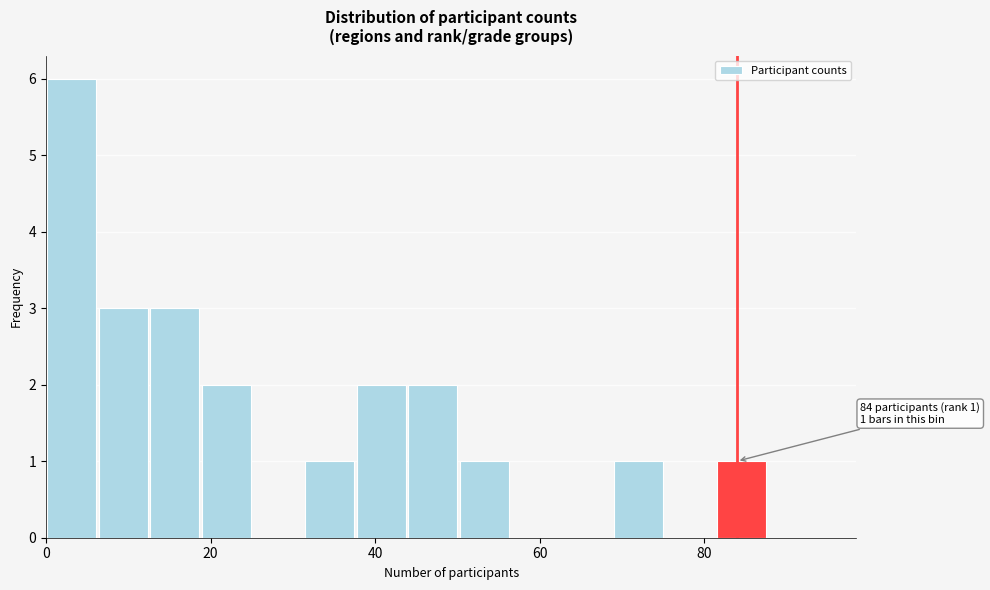

Read against the x-axis, roughly where is the centre of the tallest bar?

4